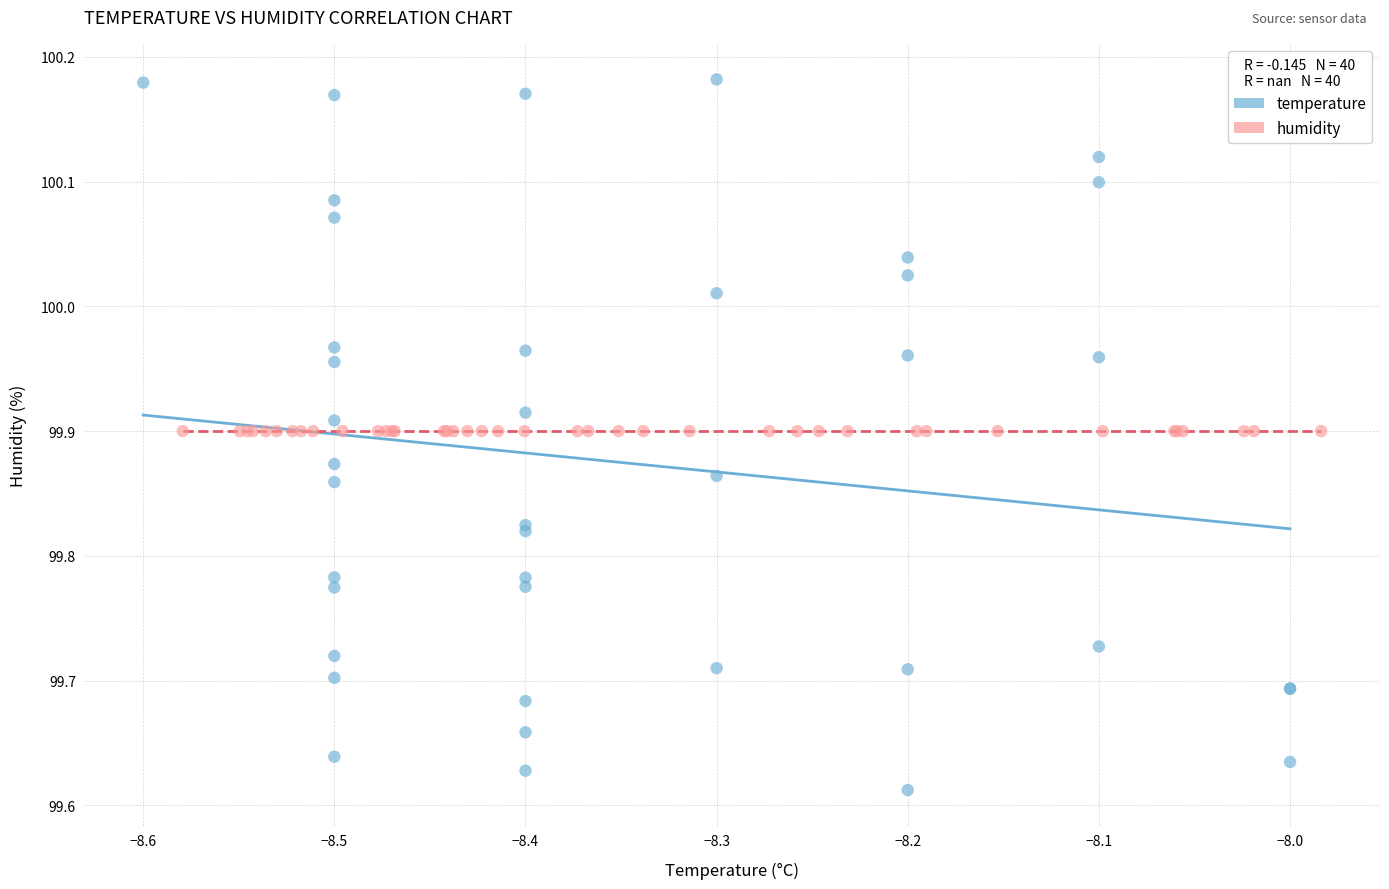

Which series contains the lowest Y value?

temperature